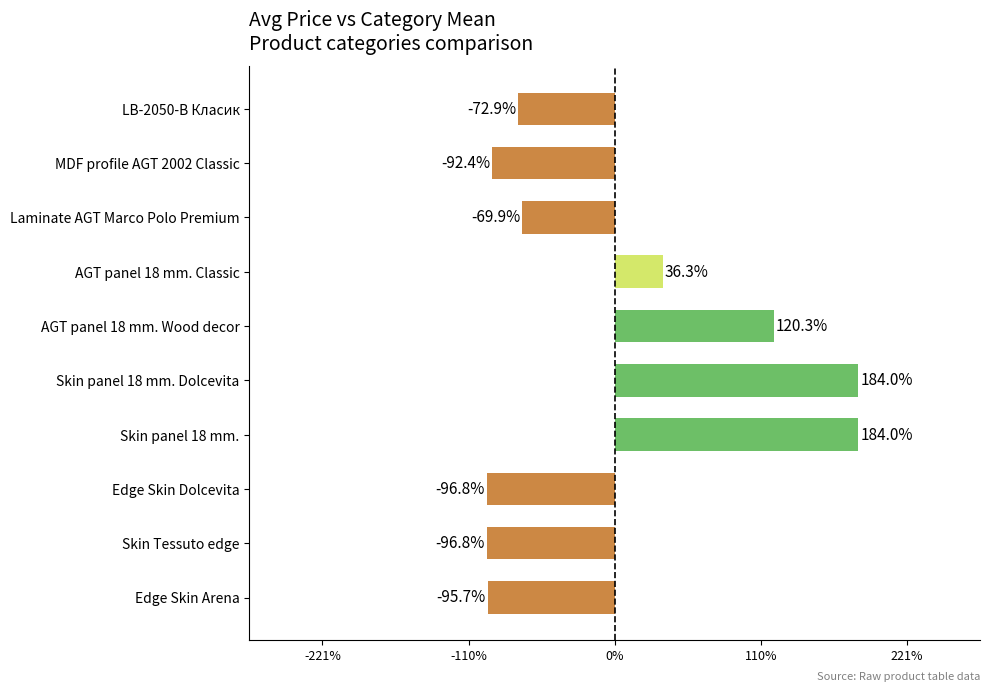

What is the maximum value shown in the chart?

184.0